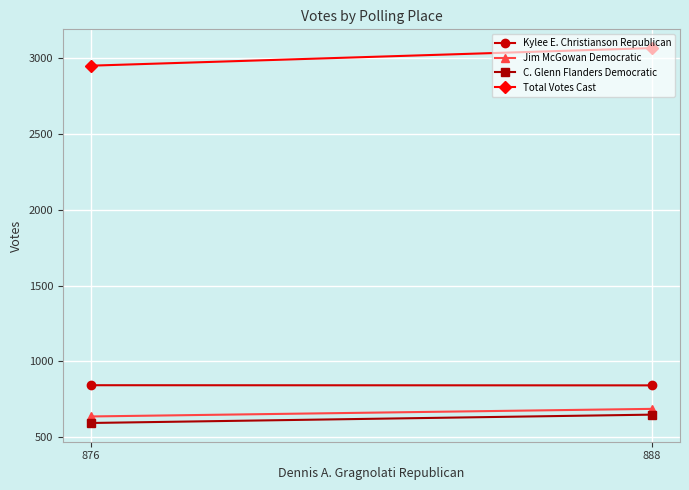

Is it true that Jim McGowan Democratic equals 637 at 876?

True